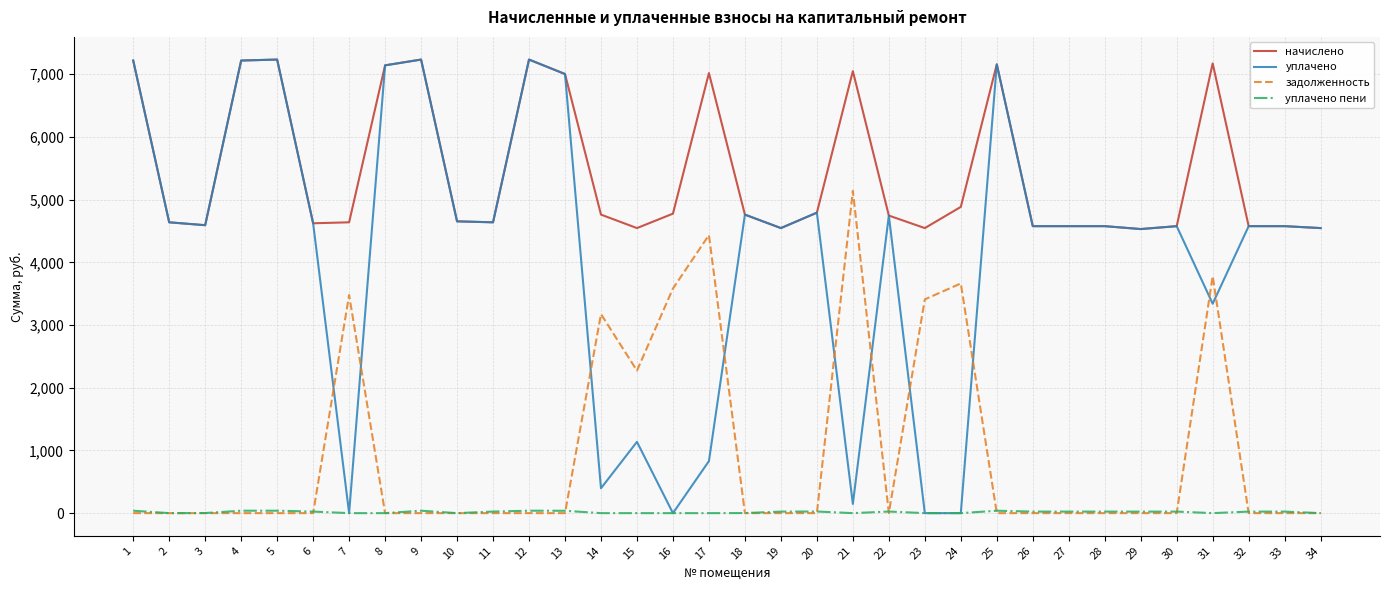

Read the уплачено пени value at 29.

24.3